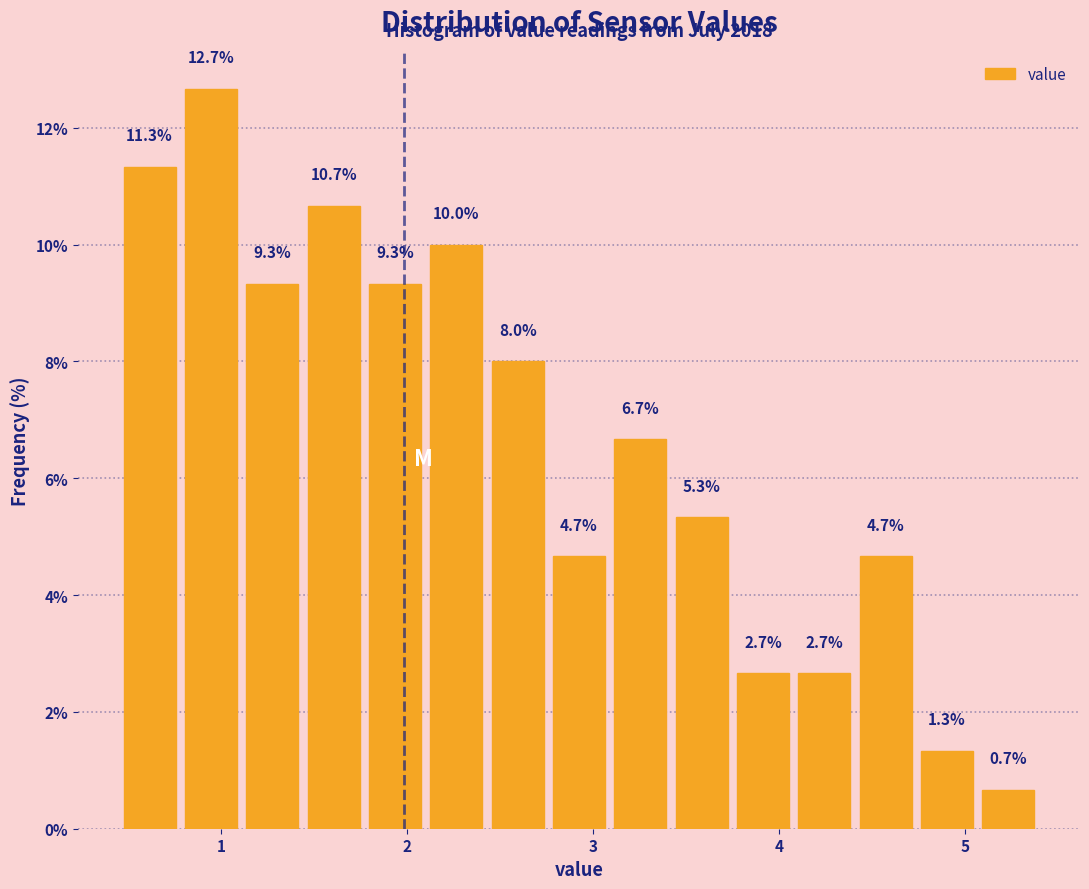

Around what value on the x-axis is the tallest bar? Give the approximate position of its centre, as read against the axis.

0.9